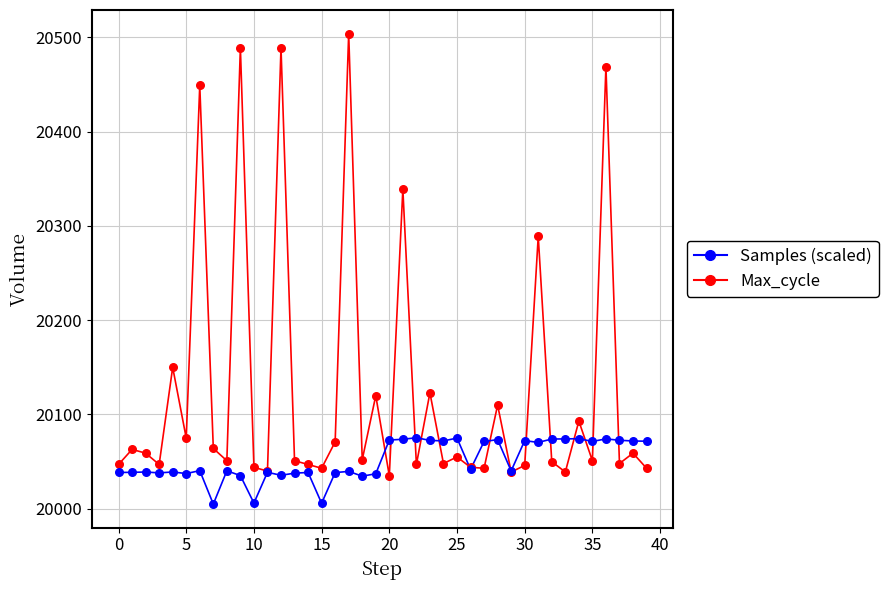

What is the maximum value shown in the chart?

20504.0